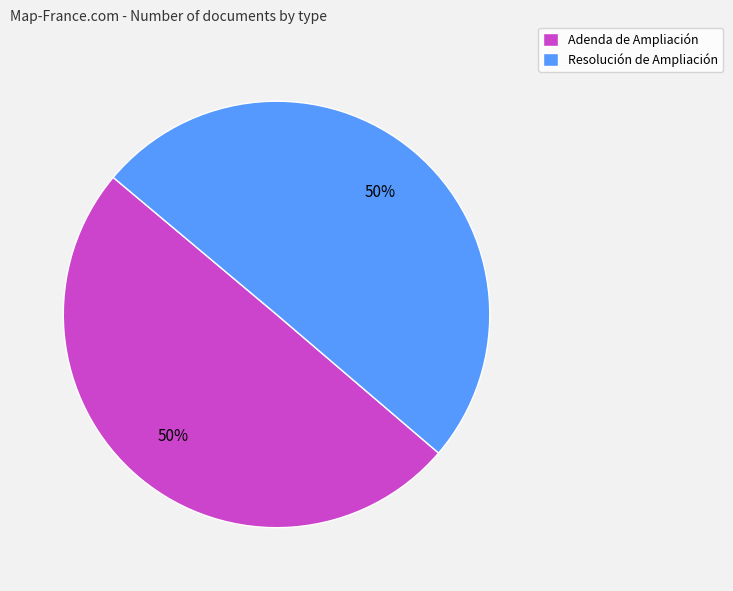

What percentage is the Resolución de Ampliación slice, to the nearest percent?

50%